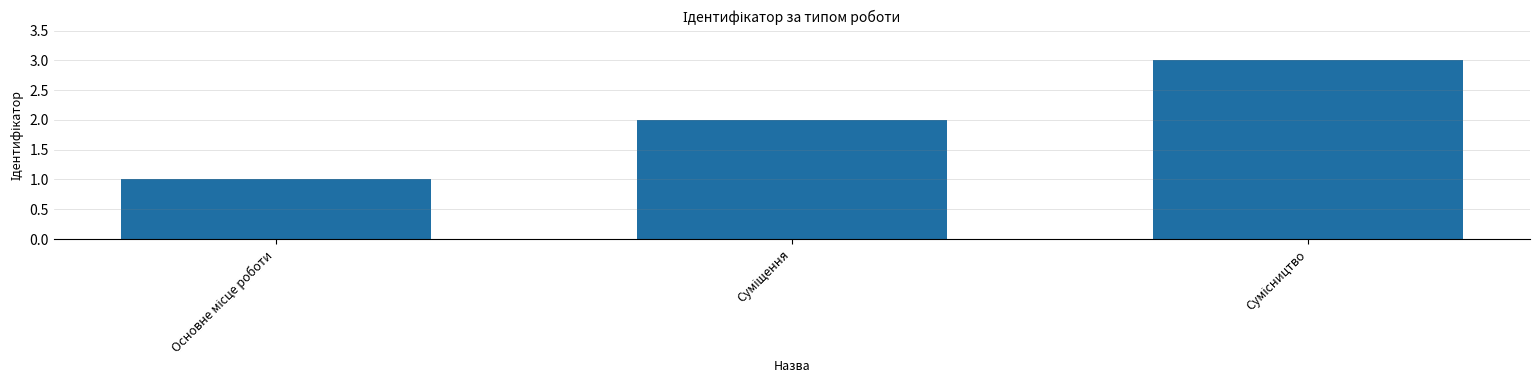

What is the sum of all values?

6